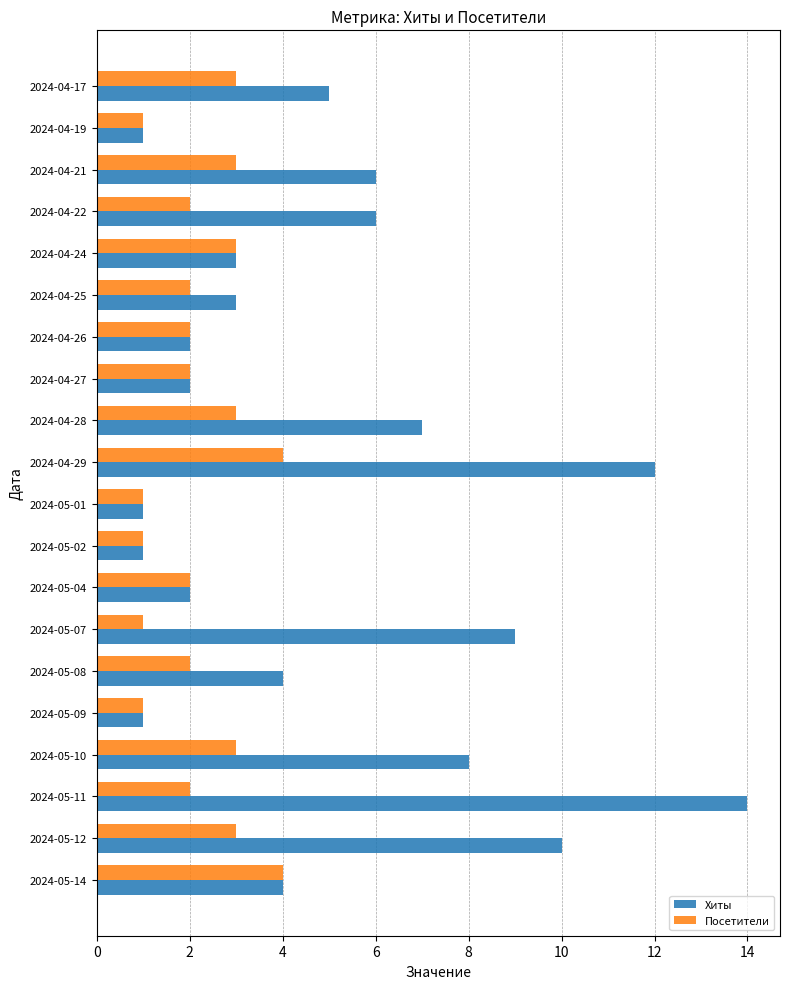

What is the difference between the maximum and minimum values in the Хиты series?

13